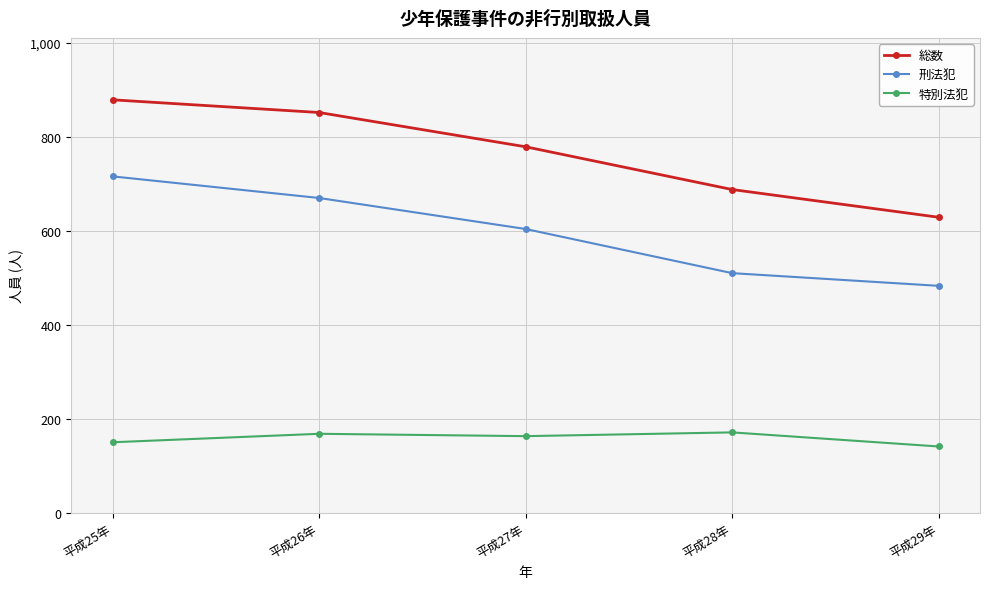

What is the spread (max minus min) of values at 平成26年?

684